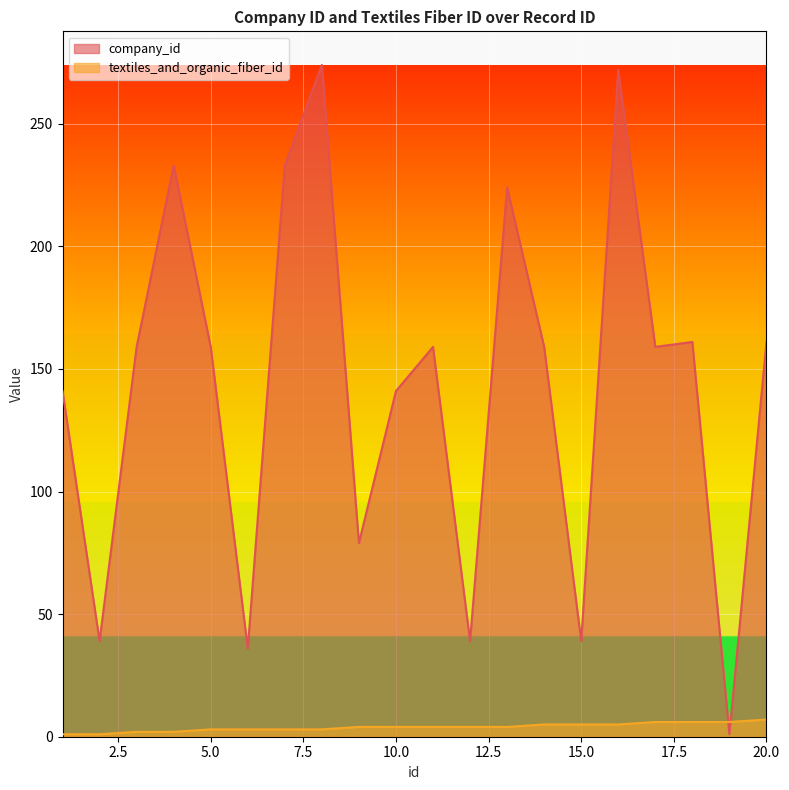

How many interior local valleys does the company_id series have?

7